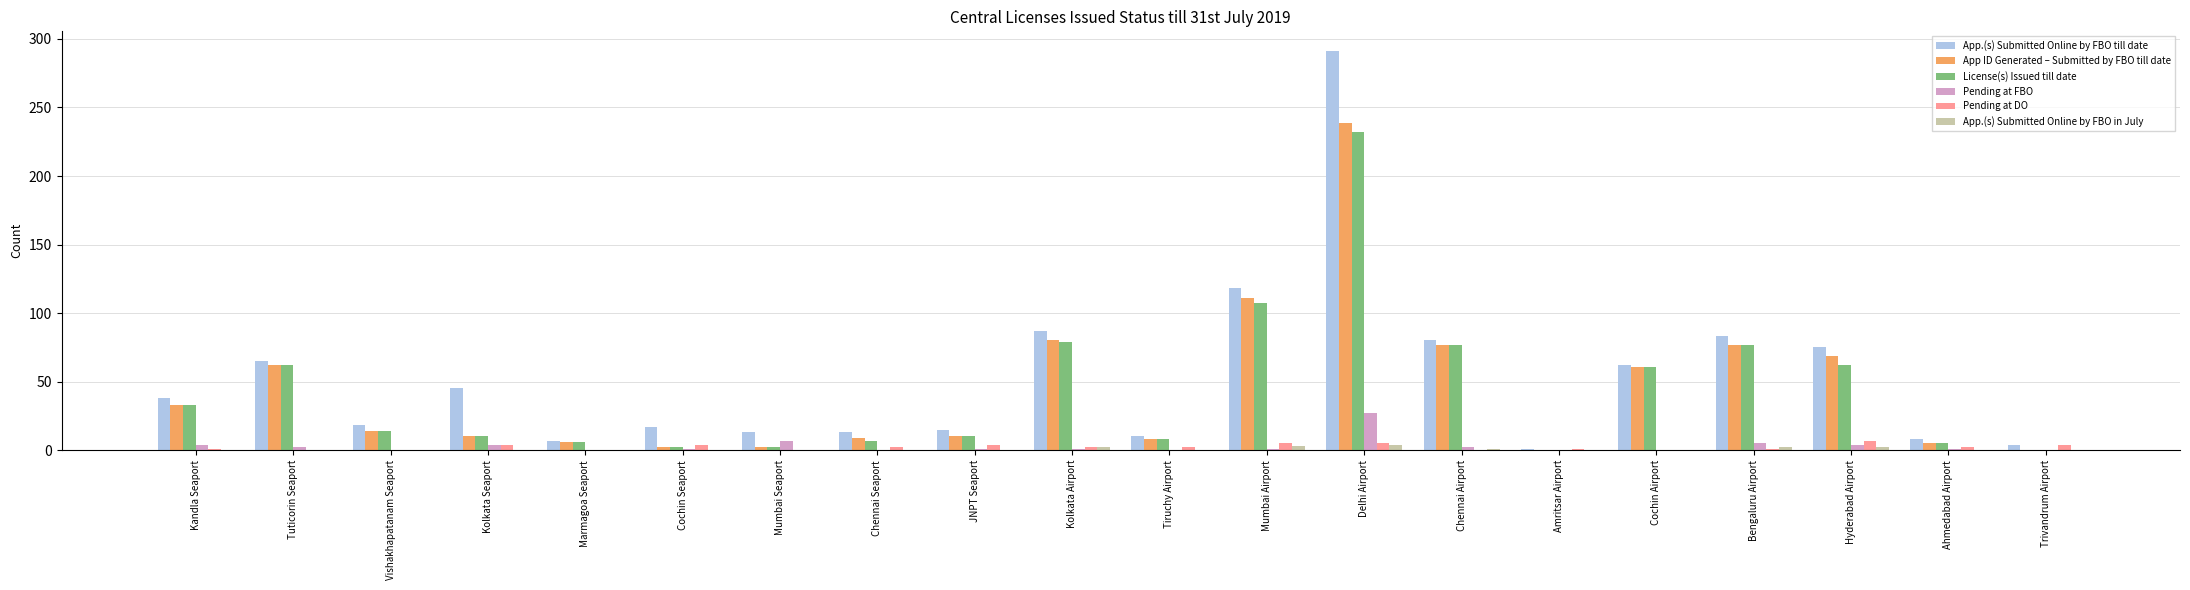

True or false: License(s) Issued till date has a value of 95 at Cochin Airport.

False